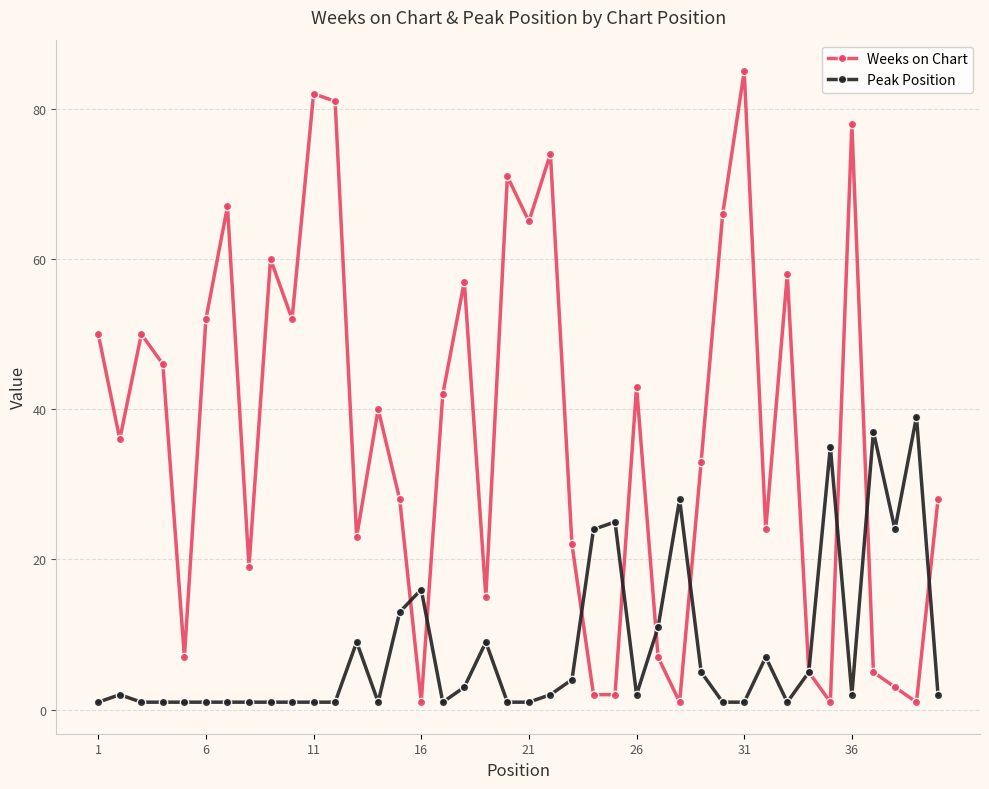

Which series has the widest spread of values?

Weeks on Chart